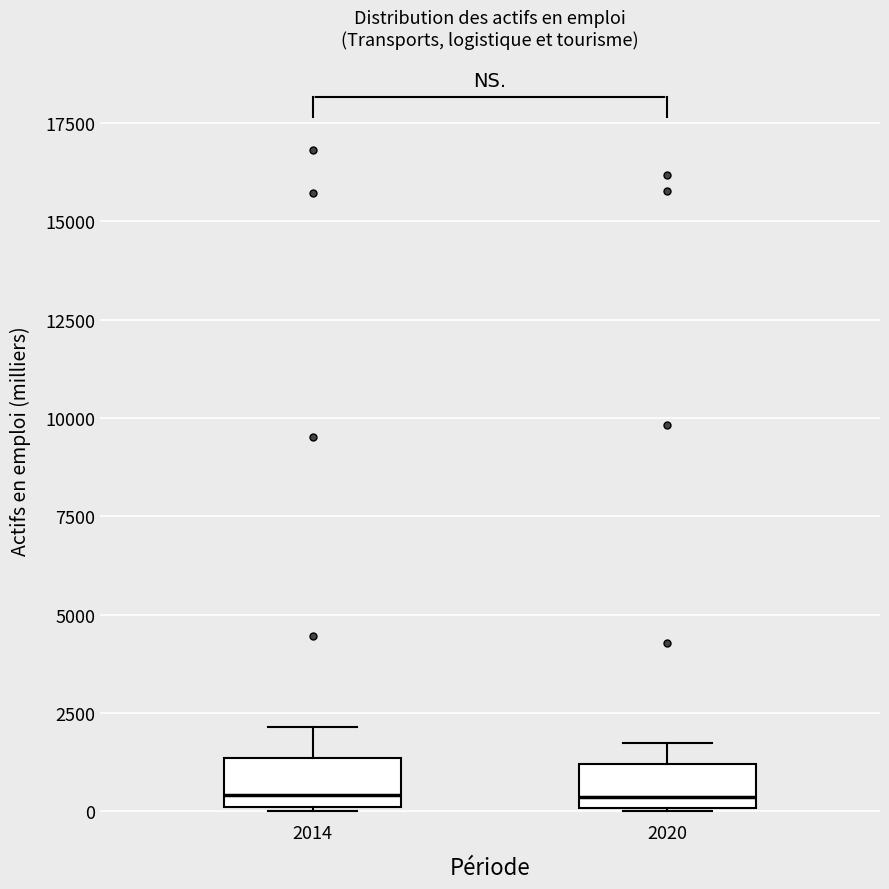

Where does the median line of the box at x = 2014 sit on the y-axis? The values are not printed on the chart, so give them approximately, as read against the axis.

500